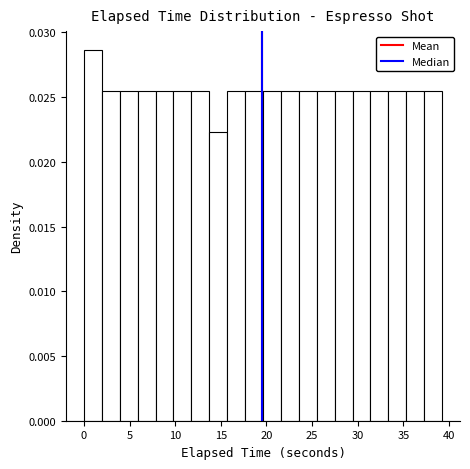

Read against the x-axis, roughly where is the centre of the tallest bar?

1.0